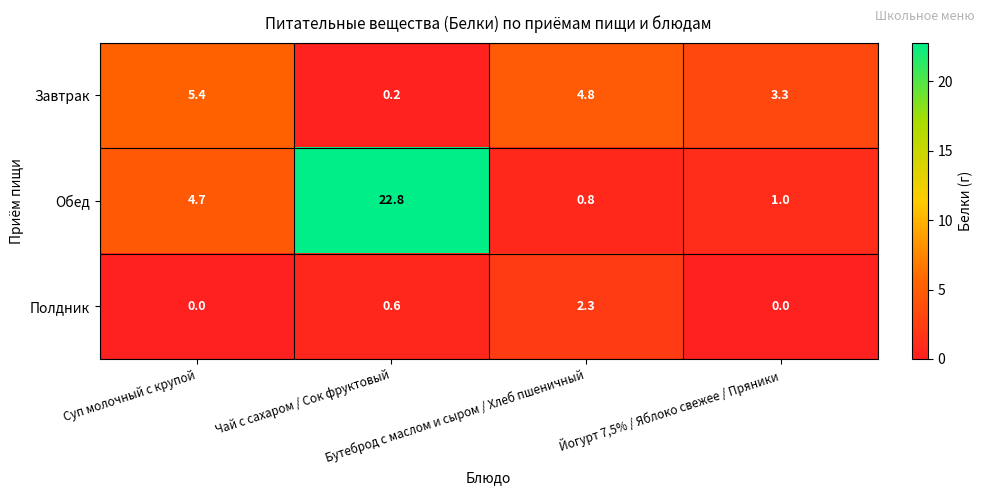

What is the difference between the second highest and minimum values in the Завтрак series?

4.6